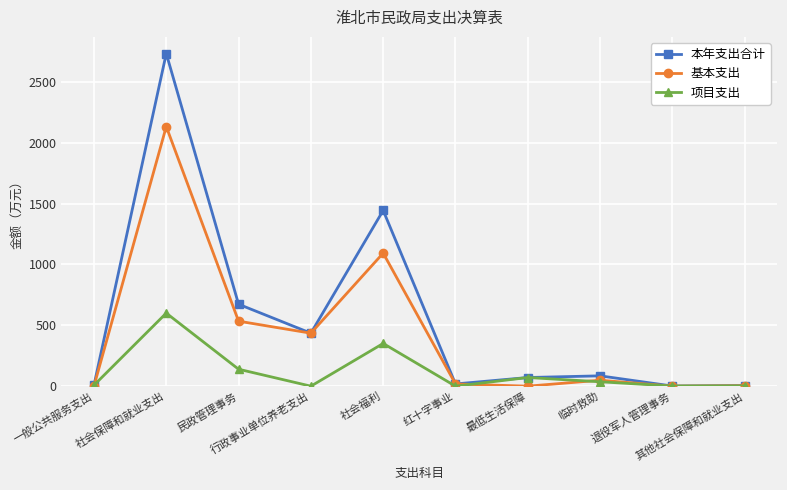

How many interior local peaks does the 本年支出合计 series have?

3